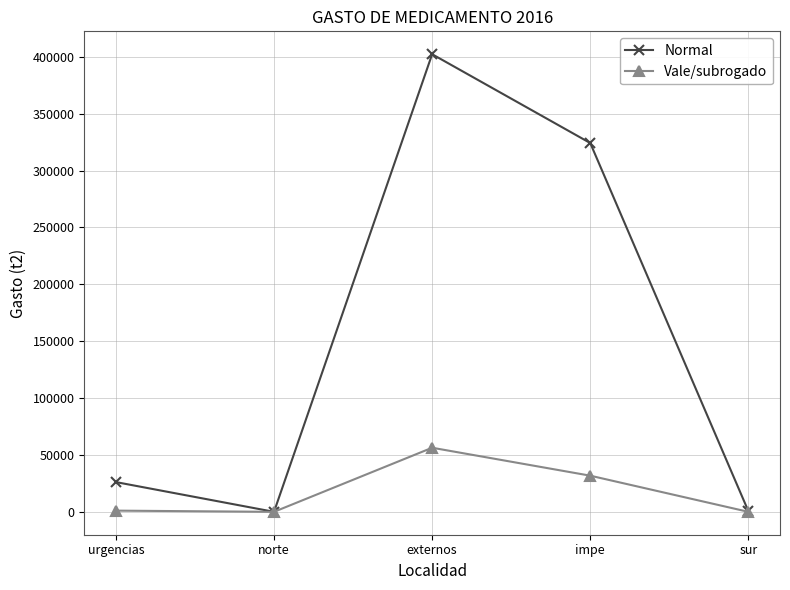

In Vale/subrogado, how many points are lower than both neighbors (excluding endpoints)?

1